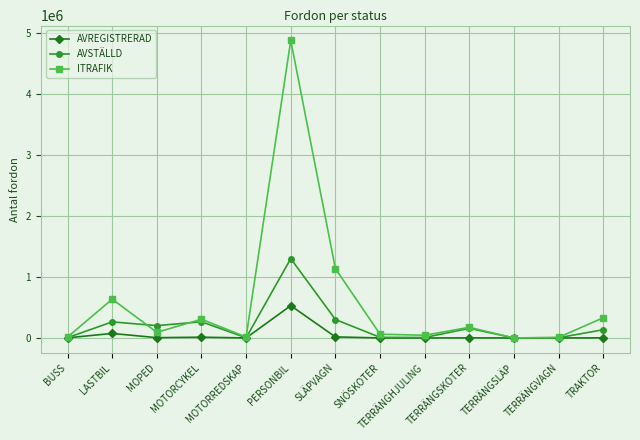

At how many categories does at least one series exceed 2916241?

1